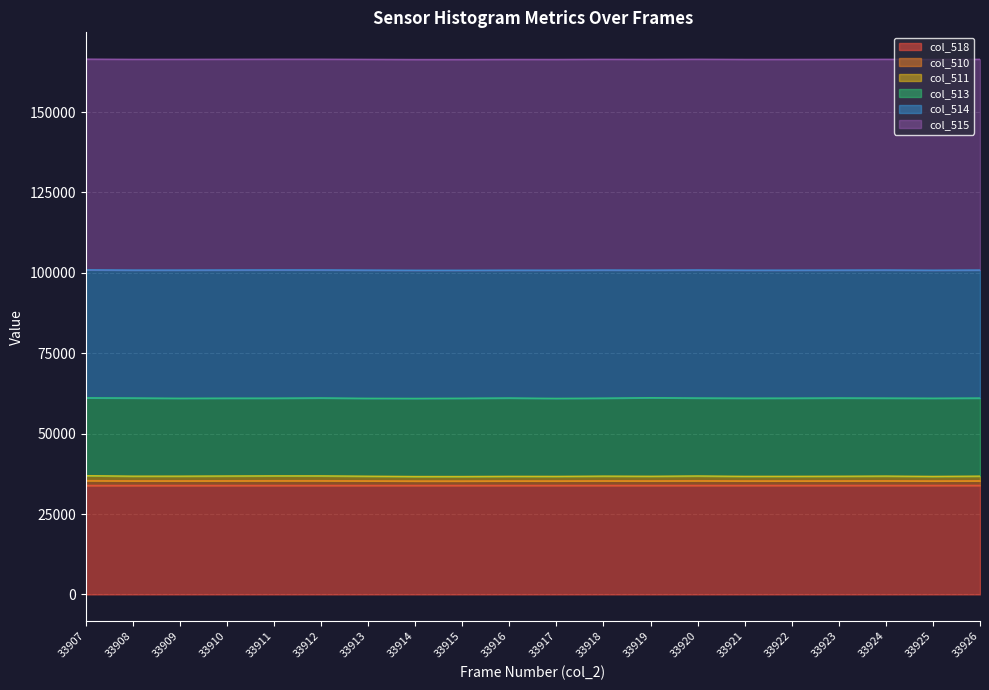

Between 33917 and 33922, which series saw the biggest shift?

col_510